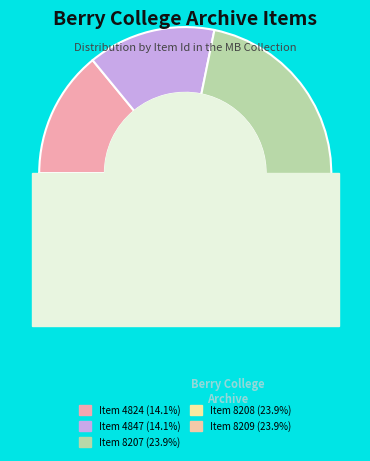

Count the number of slices in the pie.

5